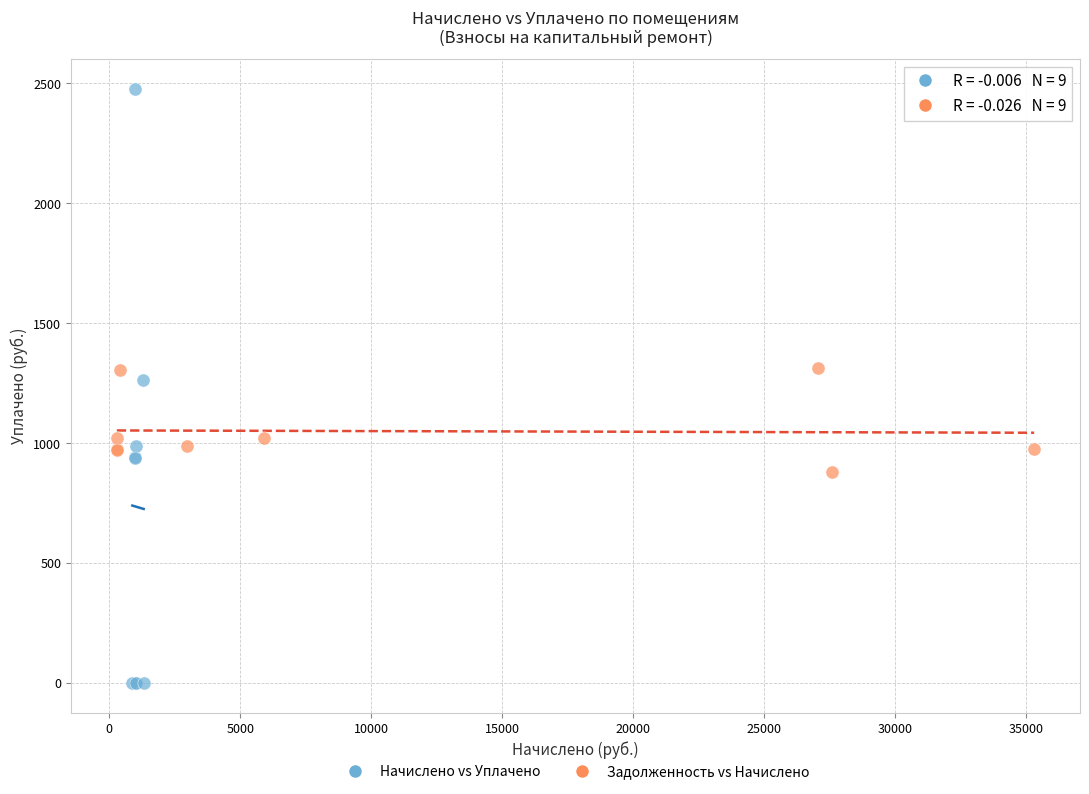

Which series contains the lowest Y value?

Начислено vs Уплачено